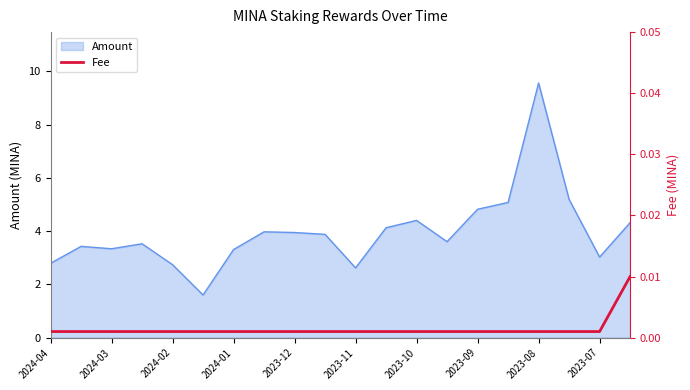

At which label does Amount reach its peak?

2023-08